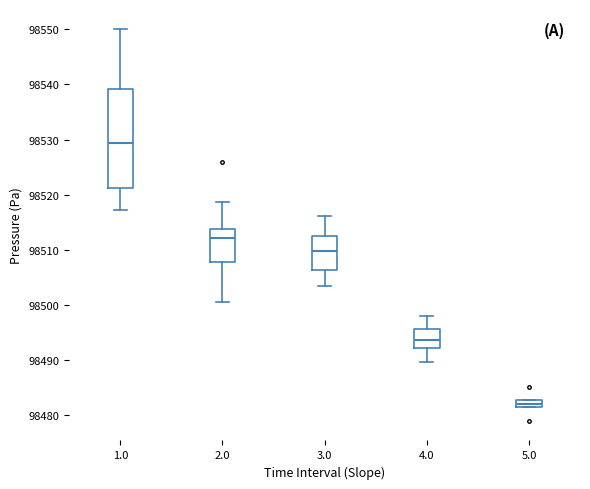

Where is the upper edge of the box at x = 2.0 on the y-axis? The values are not printed on the chart, so give them approximately, as read against the axis.

98514